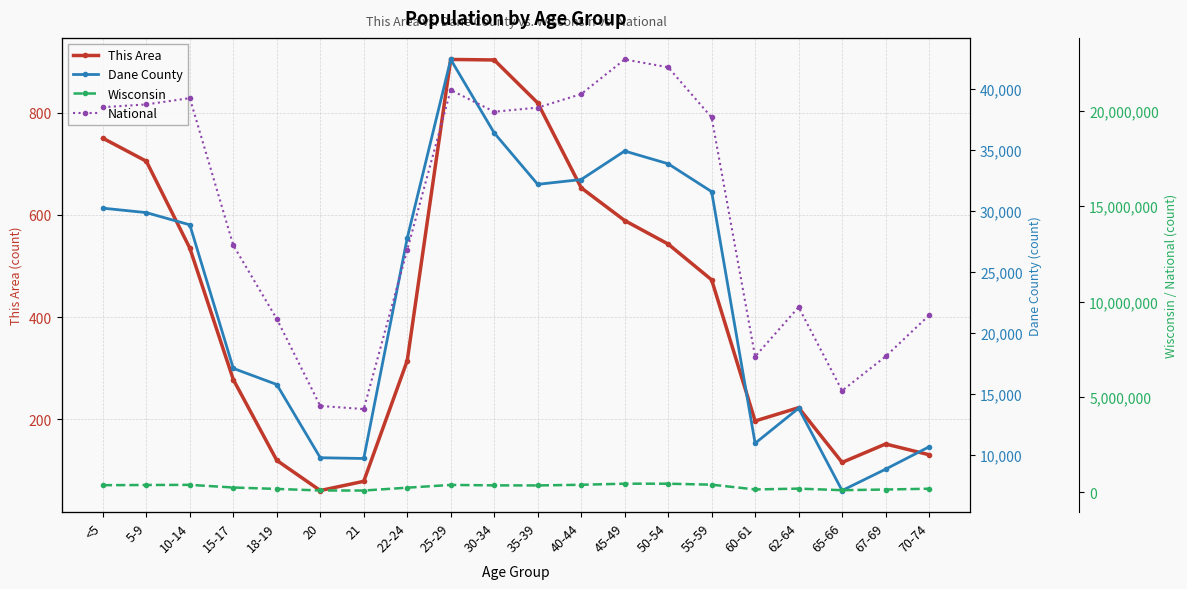

What is the label of the 8th point from the right?

45-49